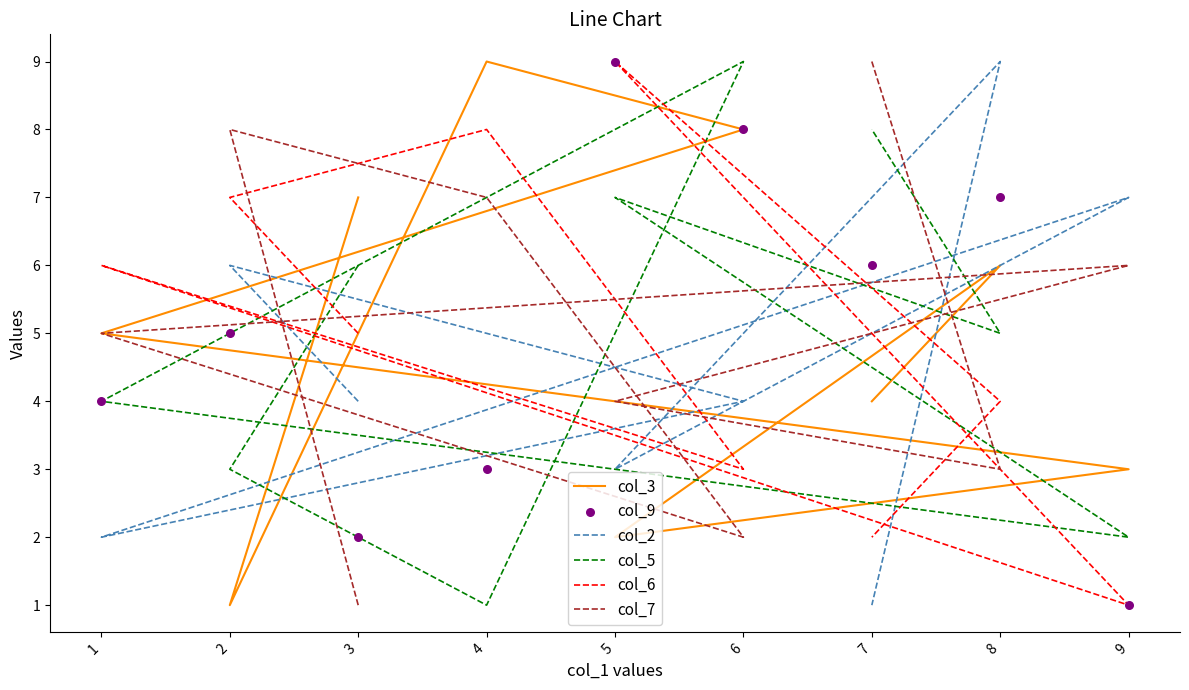

Which series reaches the minimum Y coordinate?

col_3